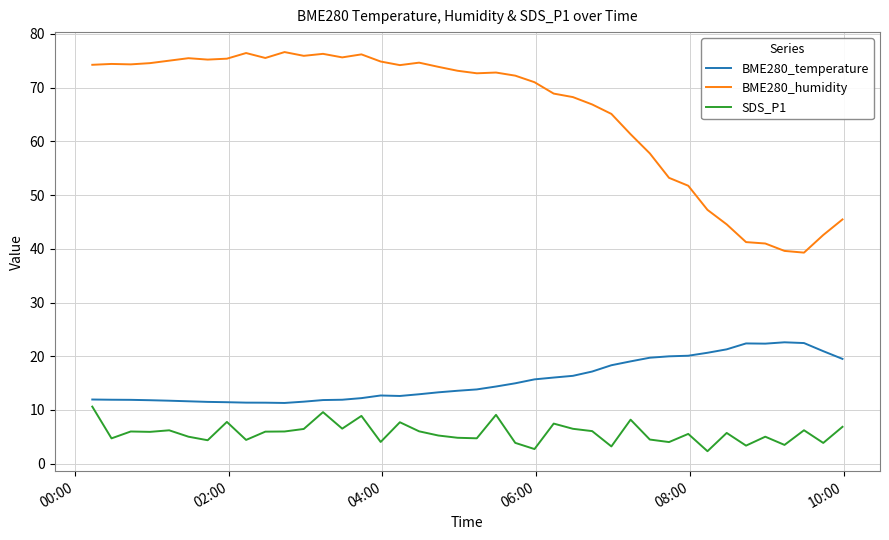

What is the greatest value displayed?

76.6